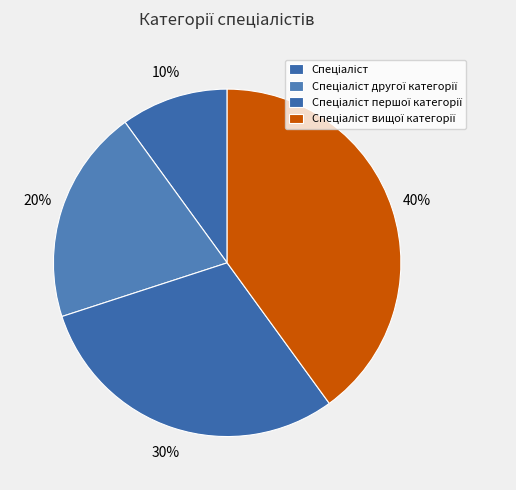

To the nearest percent, what percentage of the pie is Спеціаліст вищої категорії?

40%